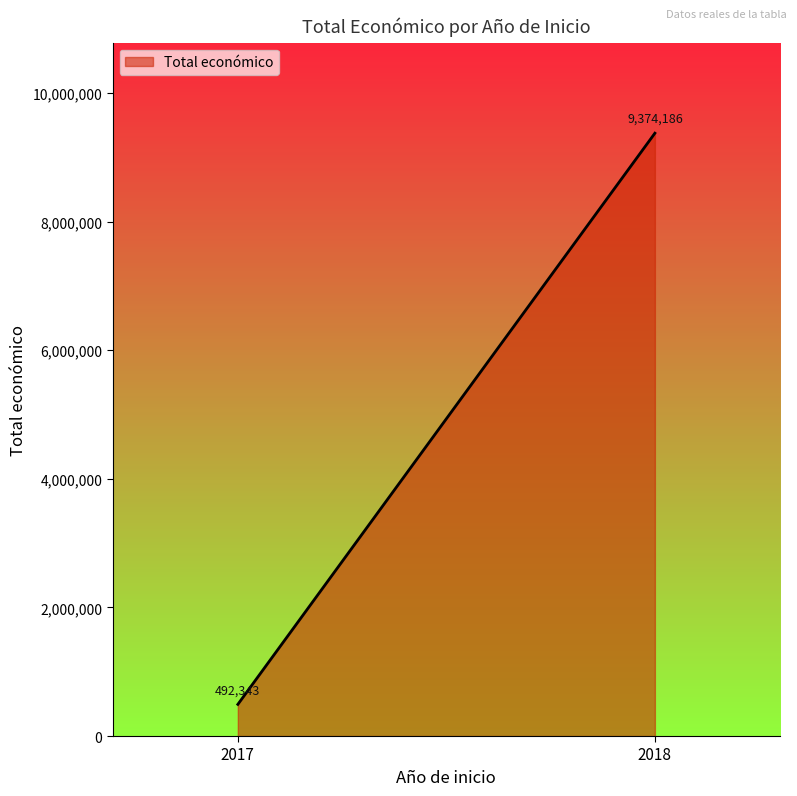

Count the number of categories in the chart.

2